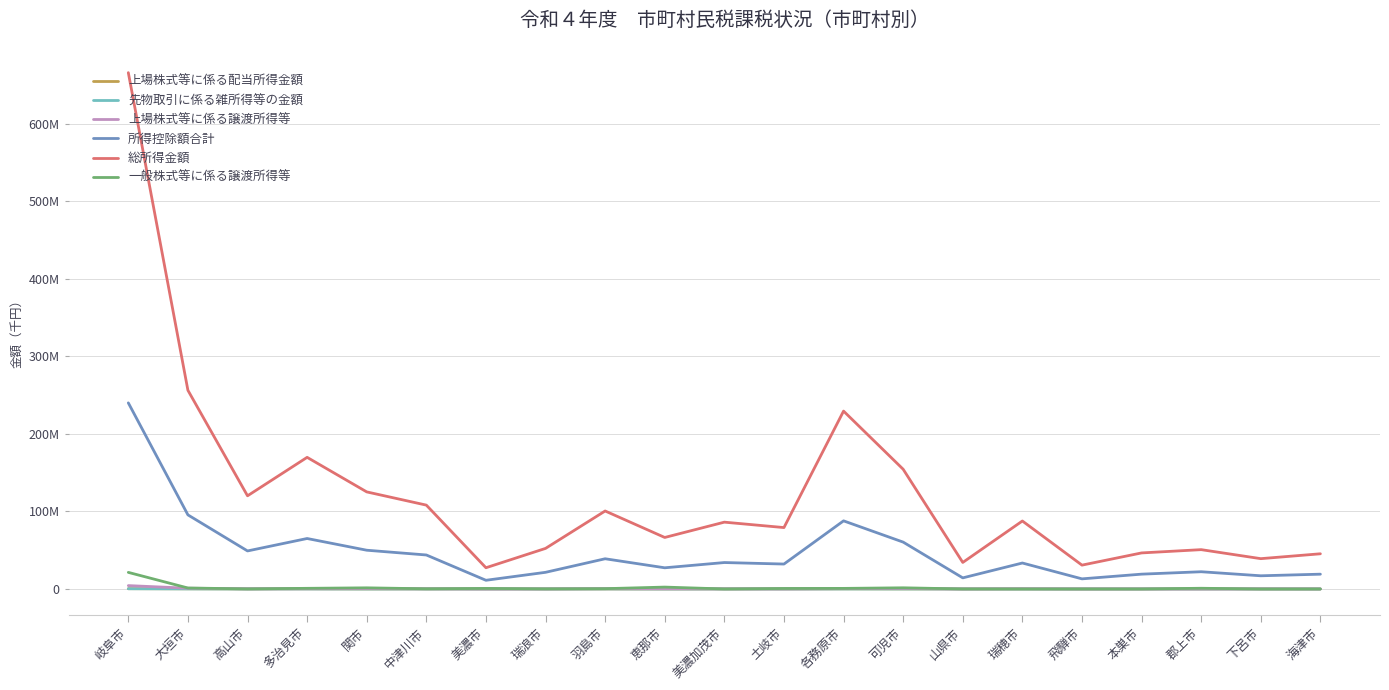

Rank the series at 瑞浪市 from lowest to highest value.

先物取引に係る雑所得等の金額, 上場株式等に係る配当所得金額, 上場株式等に係る譲渡所得等, 一般株式等に係る譲渡所得等, 所得控除額合計, 総所得金額